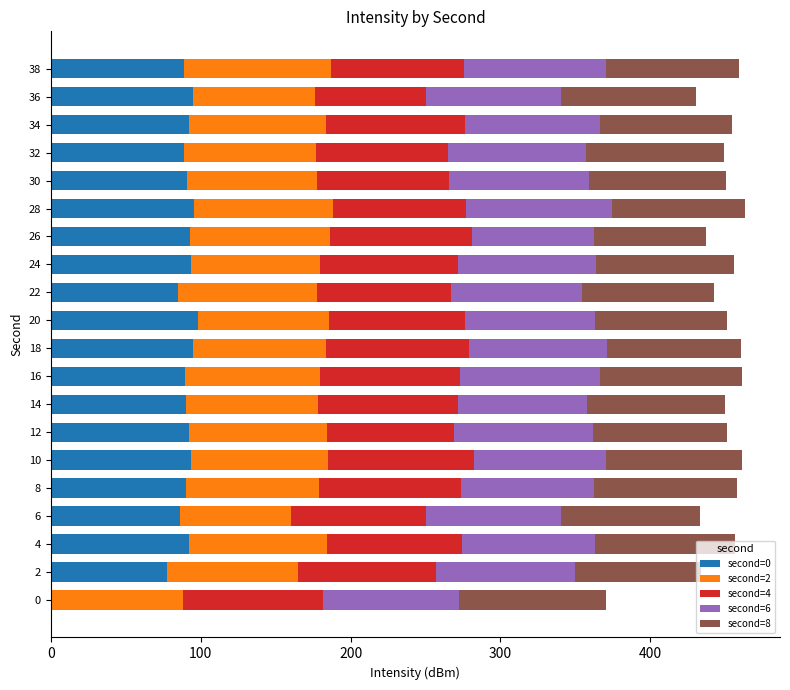

What is the total value across all series at 12?

451.2